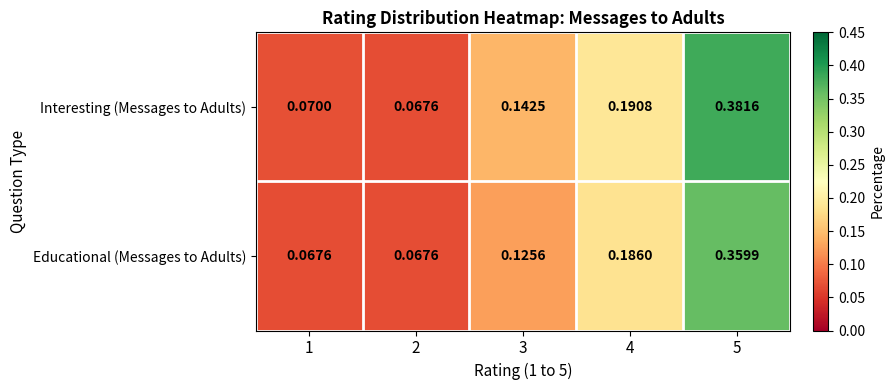

Which series has the largest total across all categories?

Interesting (Messages to Adults)